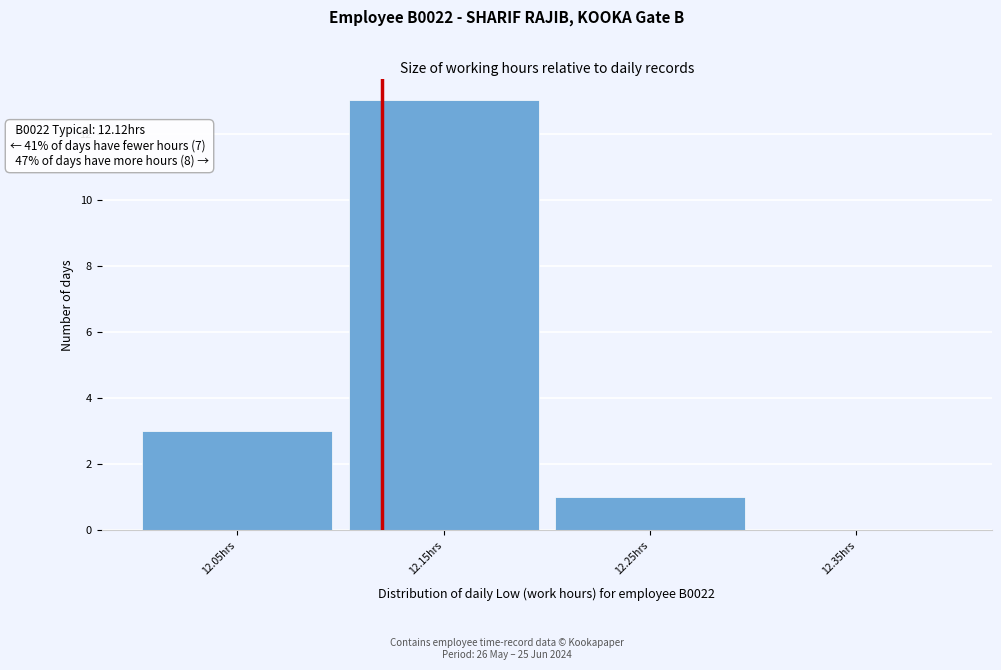

Which range on the x-axis has the tallest bar?

12.1 to 12.2